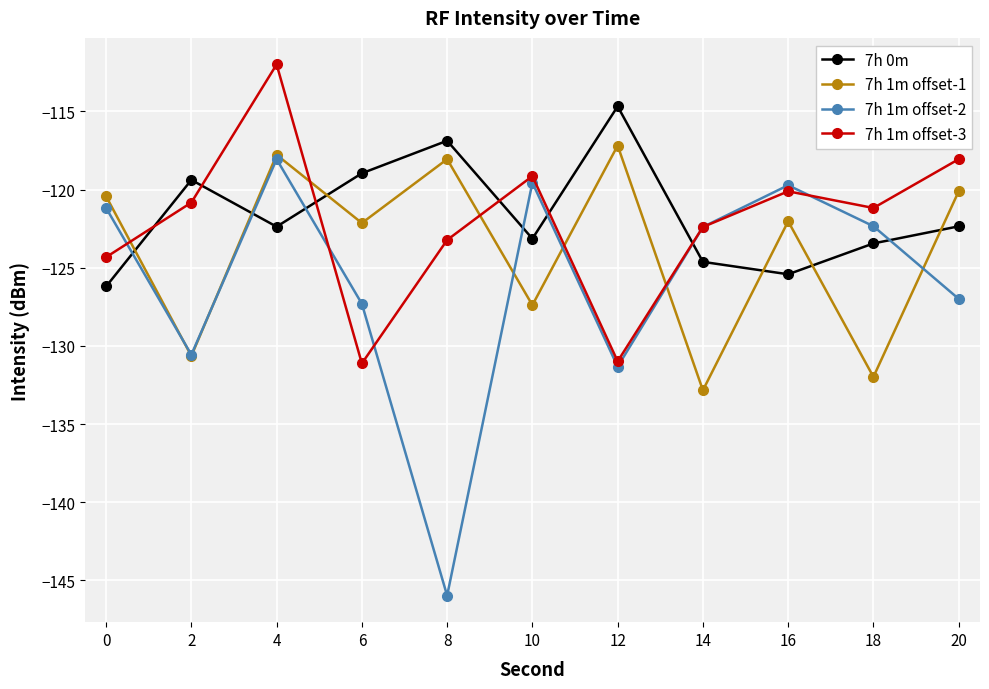

What is the spread (max minus min) of values at 16?

5.7